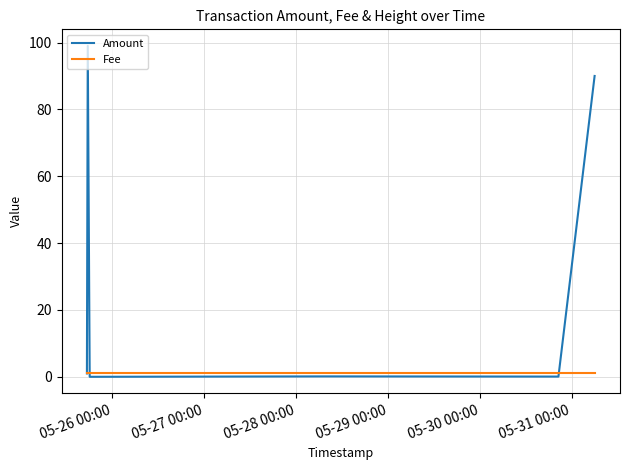

Which series has the widest spread of values?

Amount